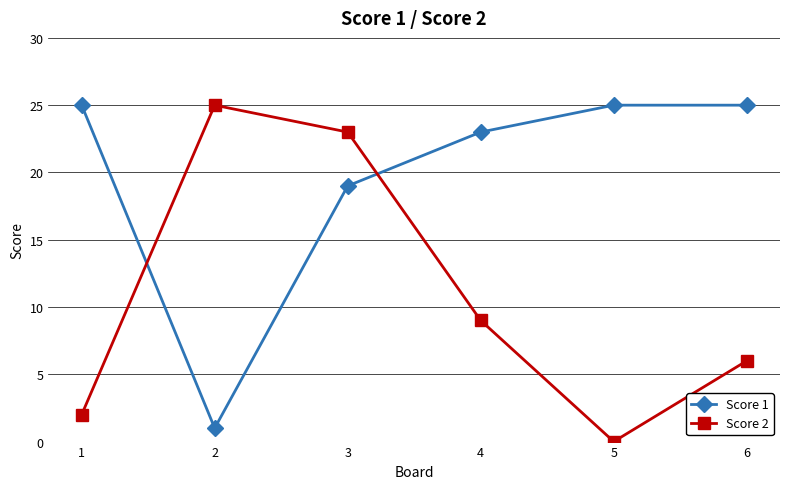

Which category has the highest value in the Score 2 series?

2